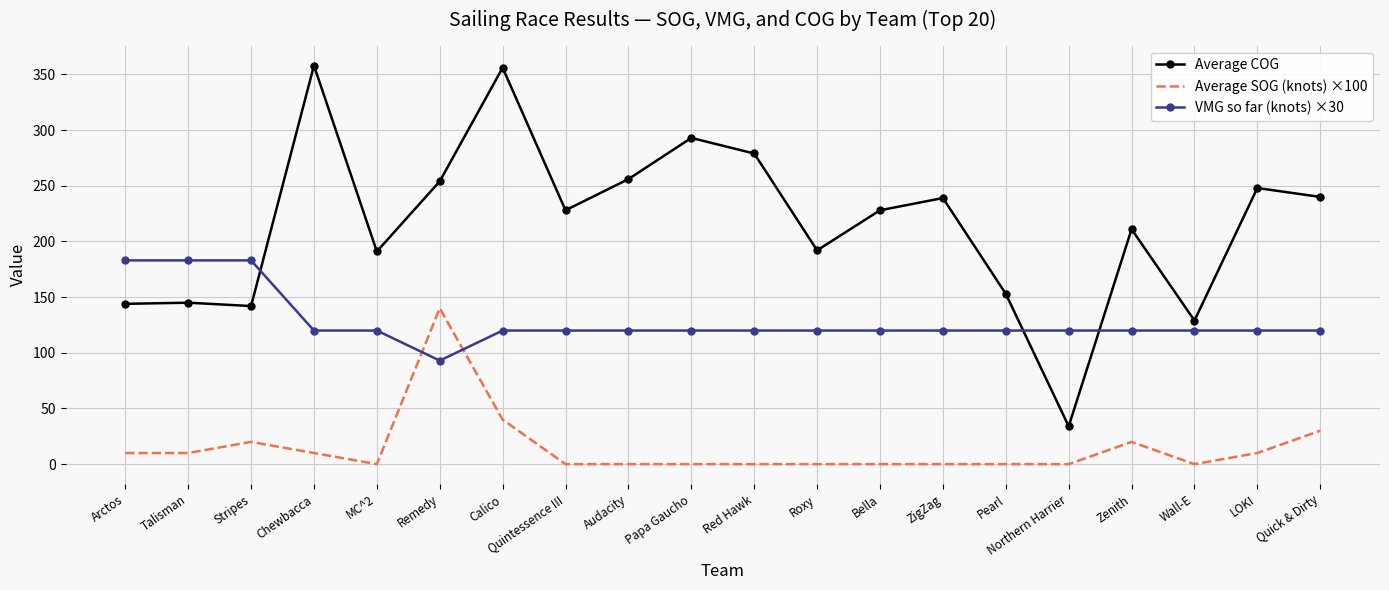

Is it true that Average COG equals 121 at Papa Gaucho?

False